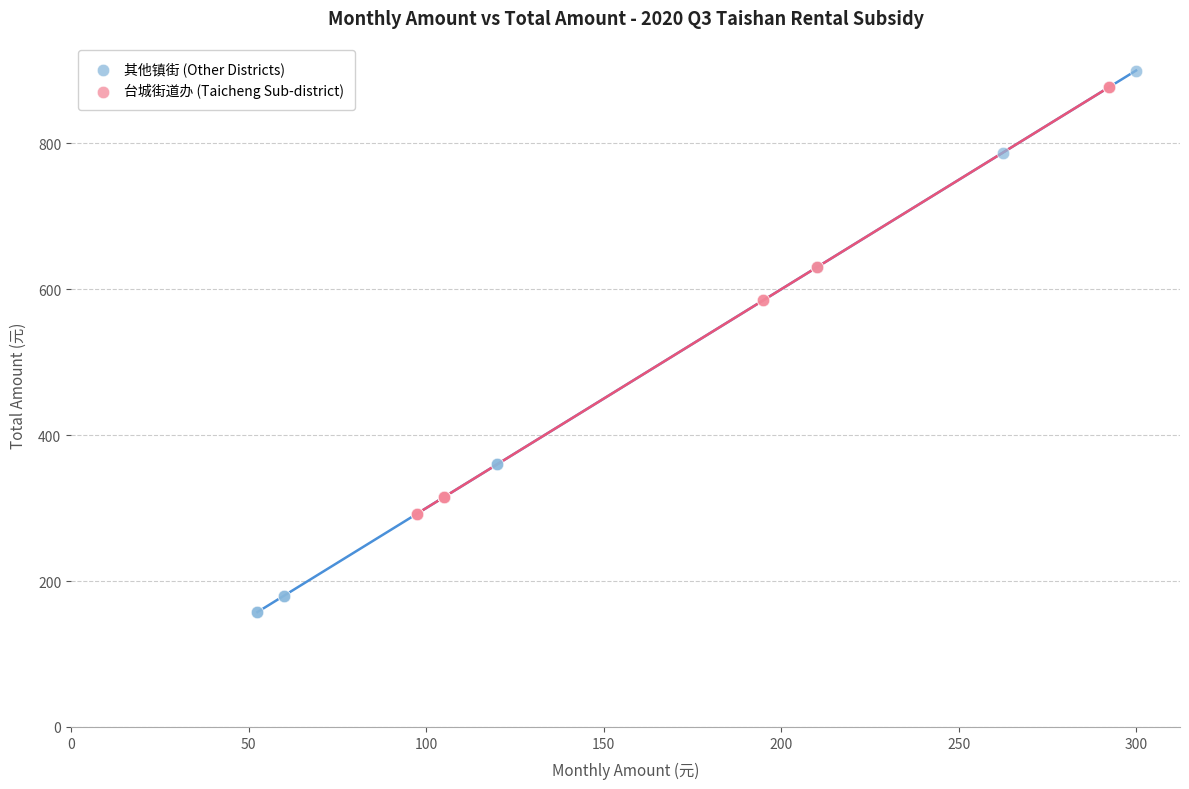

Which series has the widest spread of Y values?

其他镇街 (Other Districts)